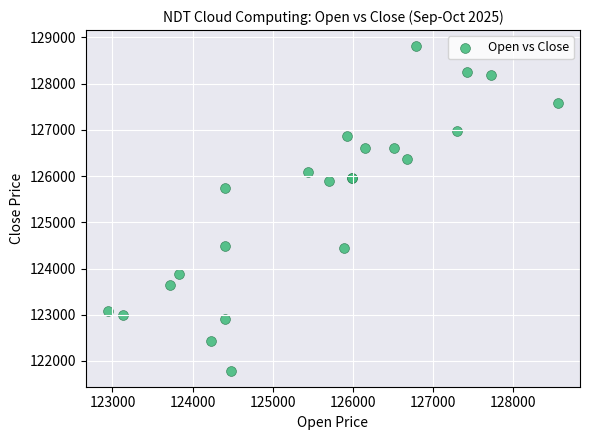

What Y value in the scatter plot is closest to 125301?

125746